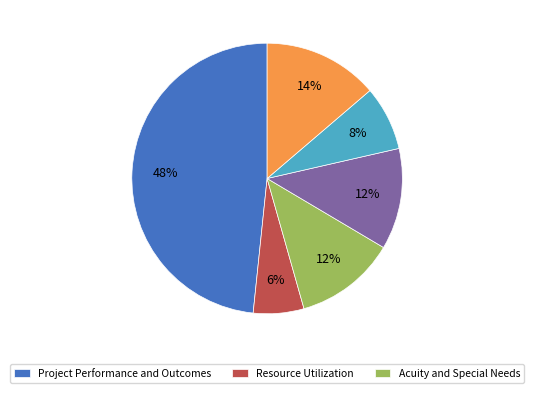

How many slices are in this pie chart?

6